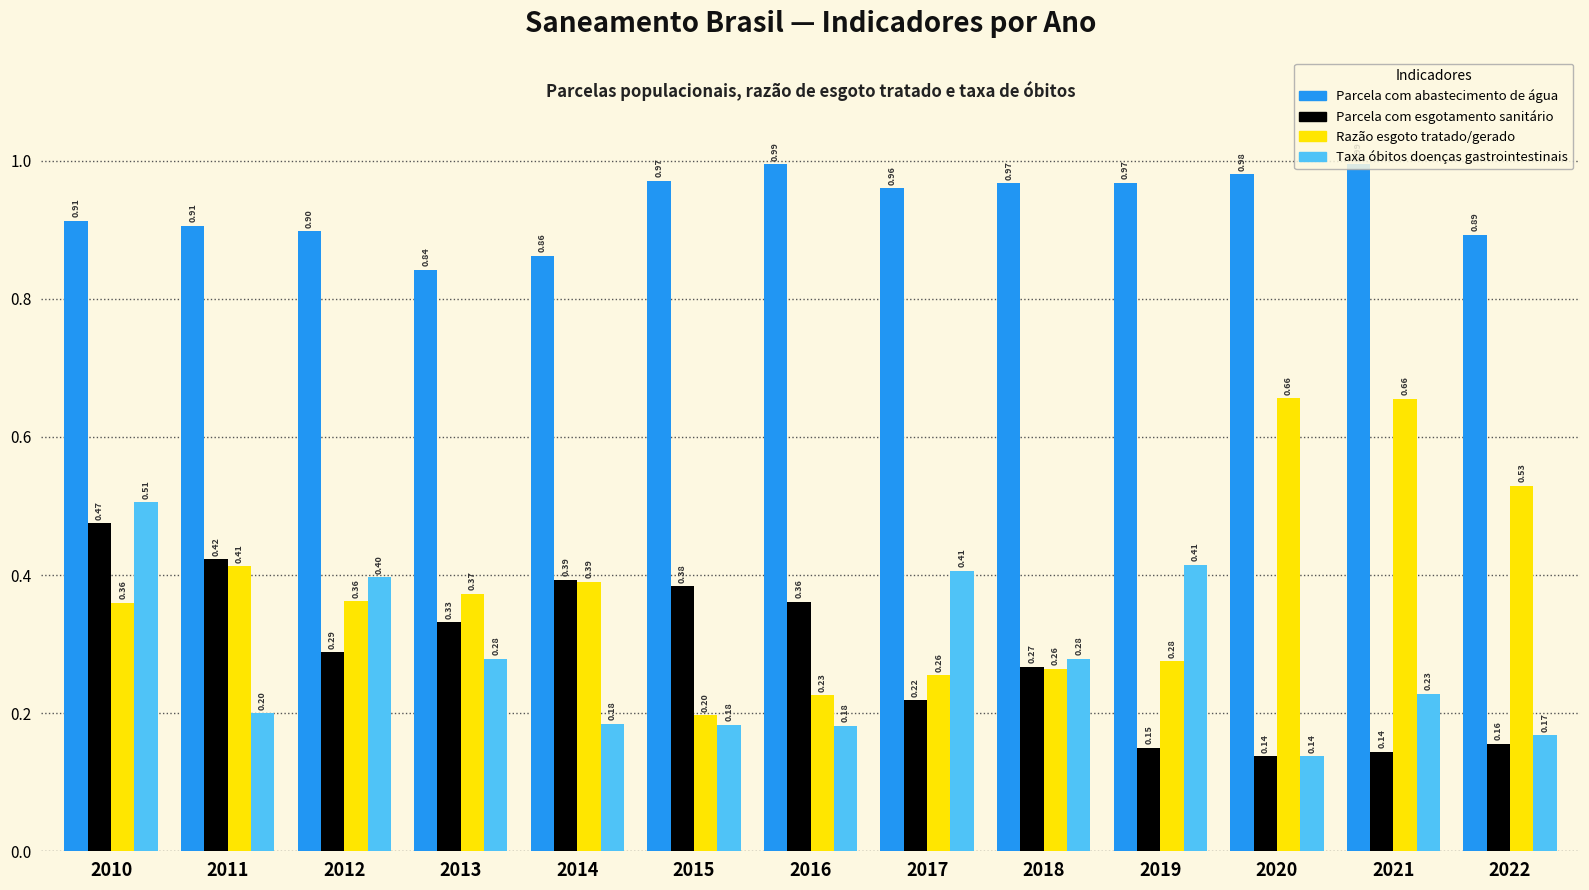

Which category has the highest value in the Parcela com esgotamento sanitário series?

2010